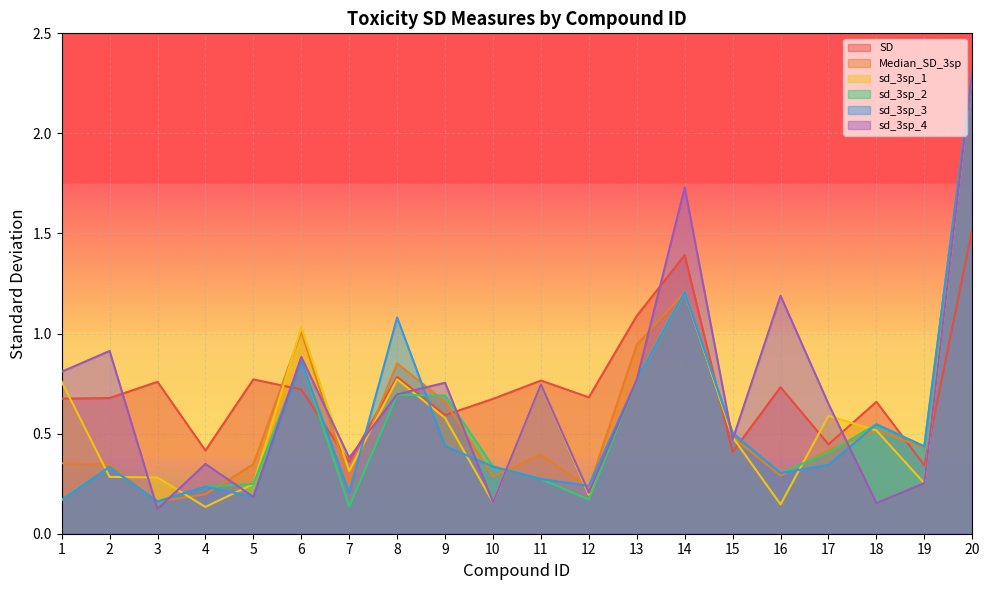

After their last crossing, which series has the higher values: Median_SD_3sp or sd_3sp_4?

Median_SD_3sp